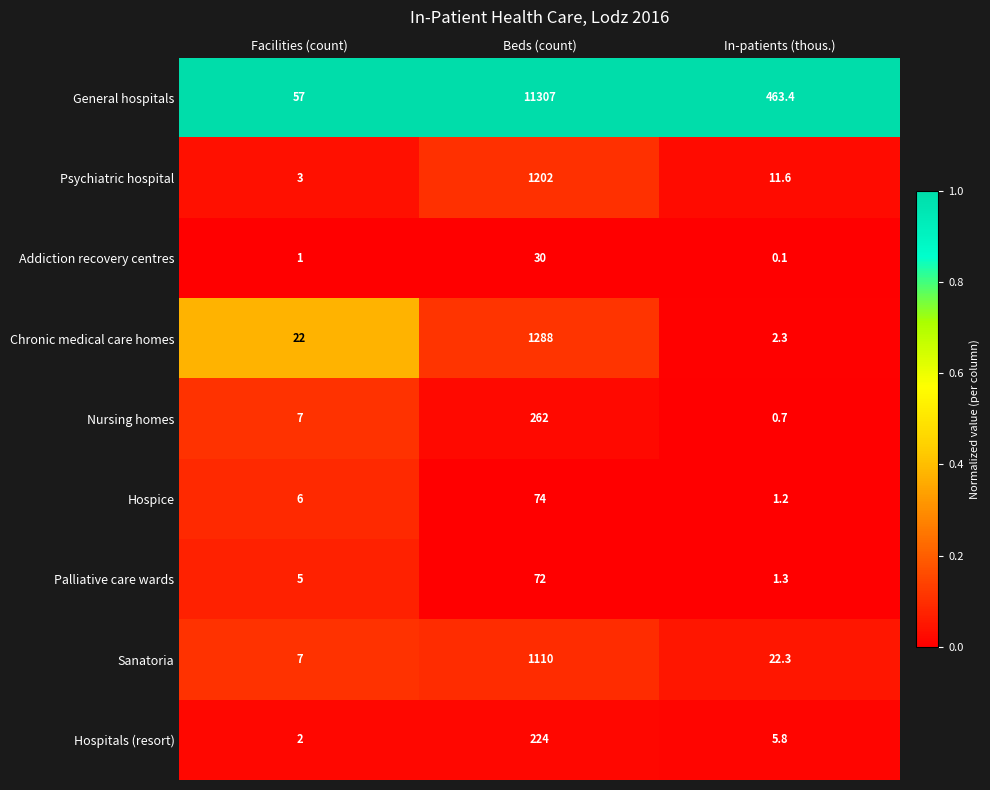

How many data points does each series have?

3